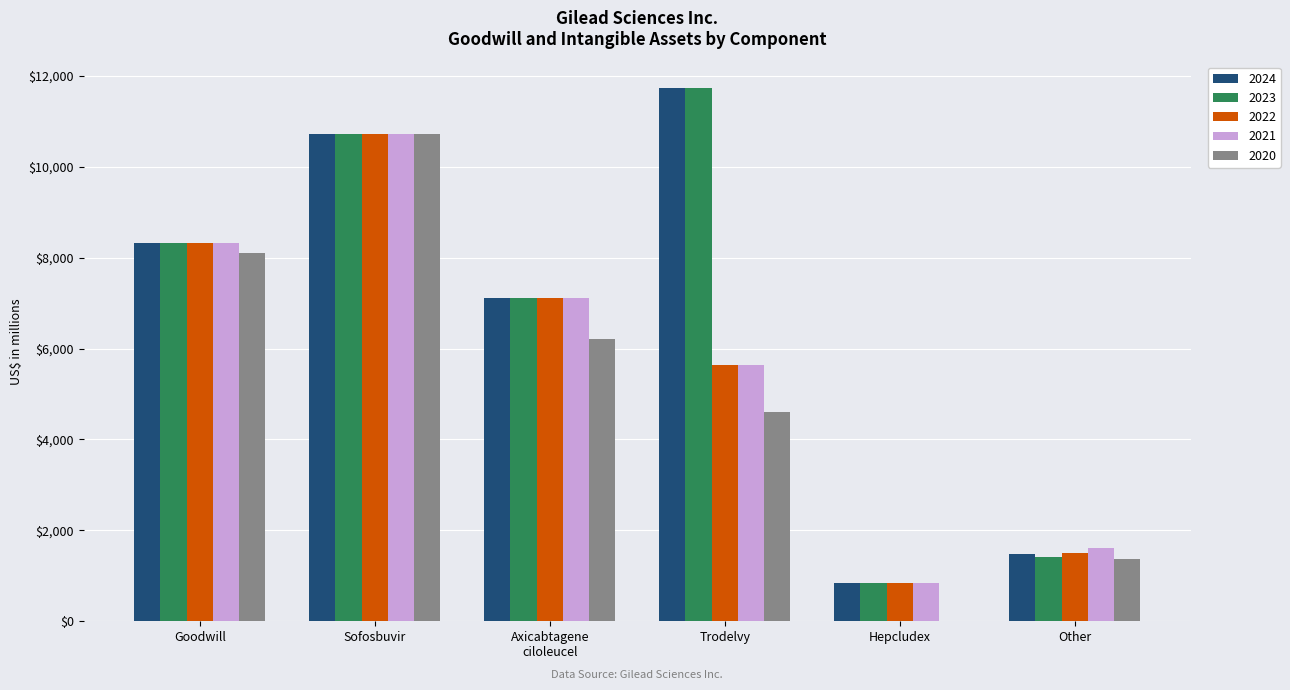

Count the number of data series in this chart.

5